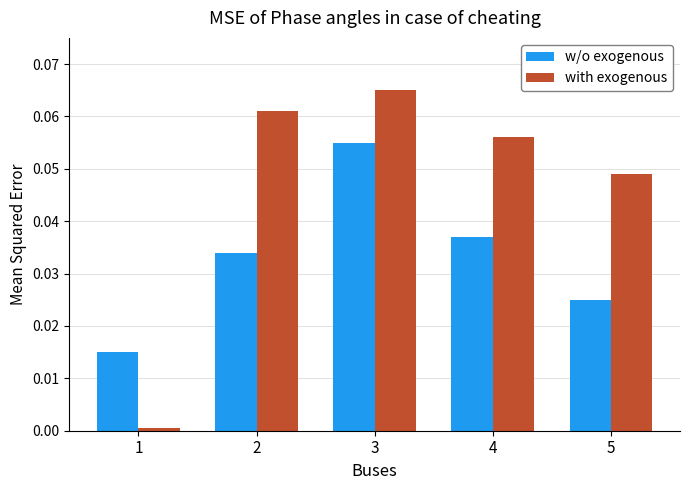

Between 1 and 4, which series saw the biggest shift?

with exogenous